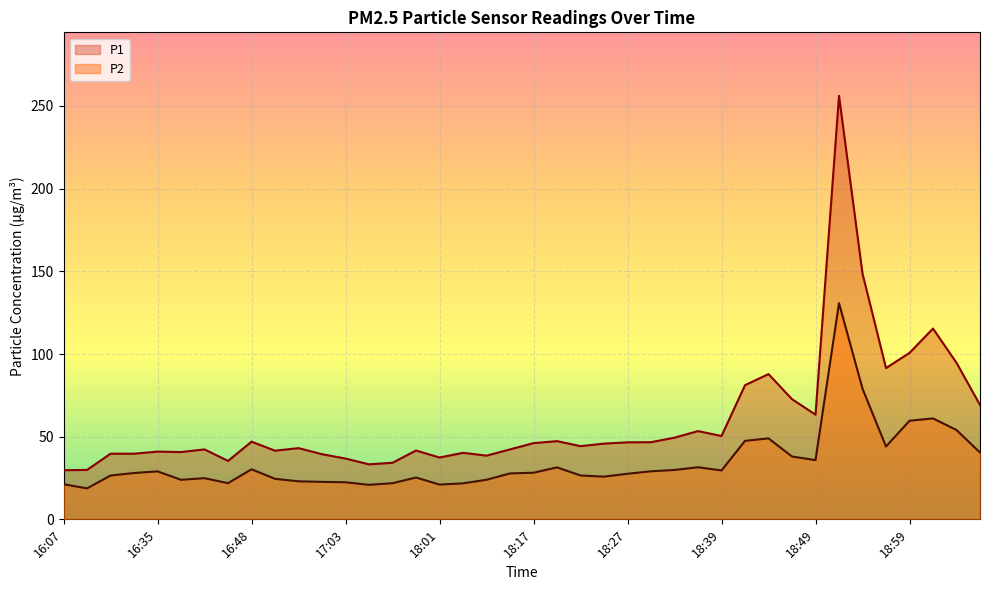

What is the spread (max minus min) of values at 18:49?

27.5